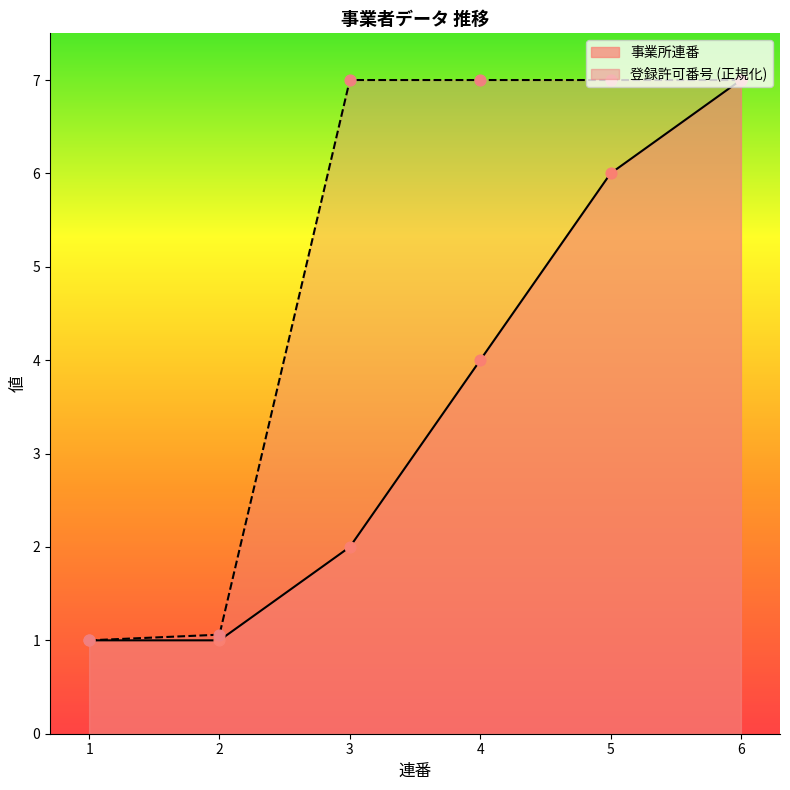

At how many categories does at least one series exceed 6?

4